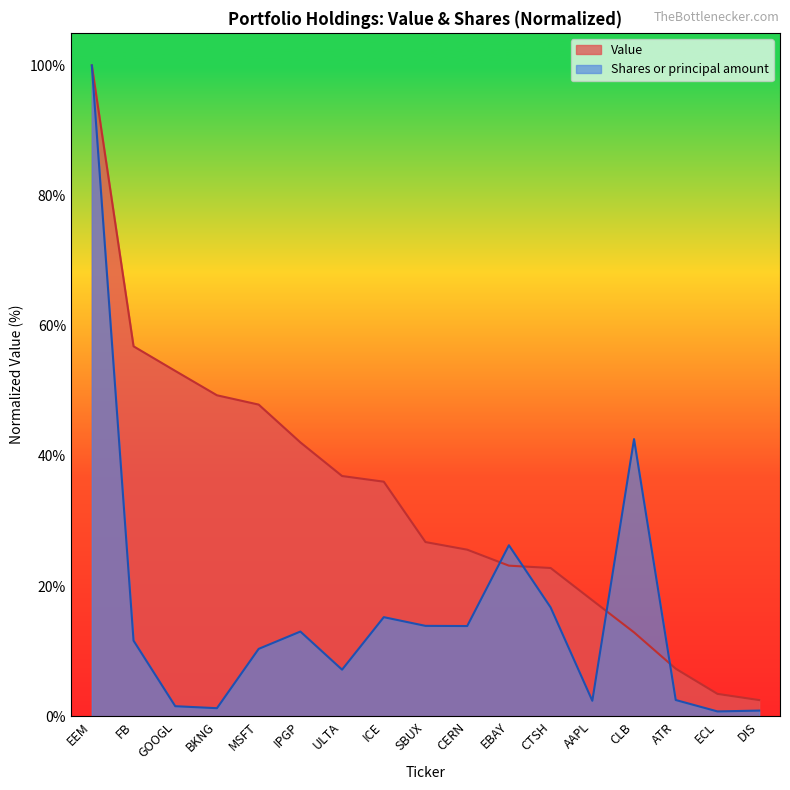

Rank the categories by Shares or principal amount value from lowest to highest.

ECL, DIS, BKNG, GOOGL, AAPL, ATR, ULTA, MSFT, FB, IPGP, CERN, SBUX, ICE, CTSH, EBAY, CLB, EEM